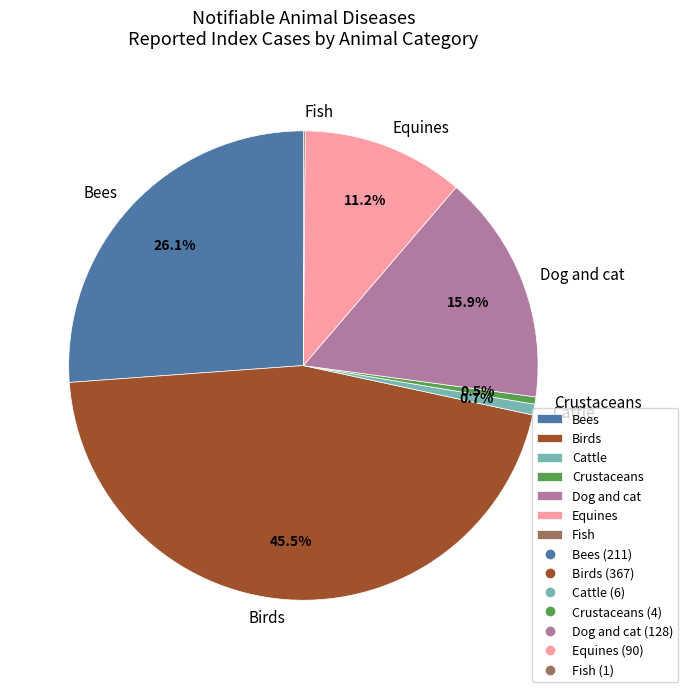

To the nearest percent, what is the average slice percentage?

14%